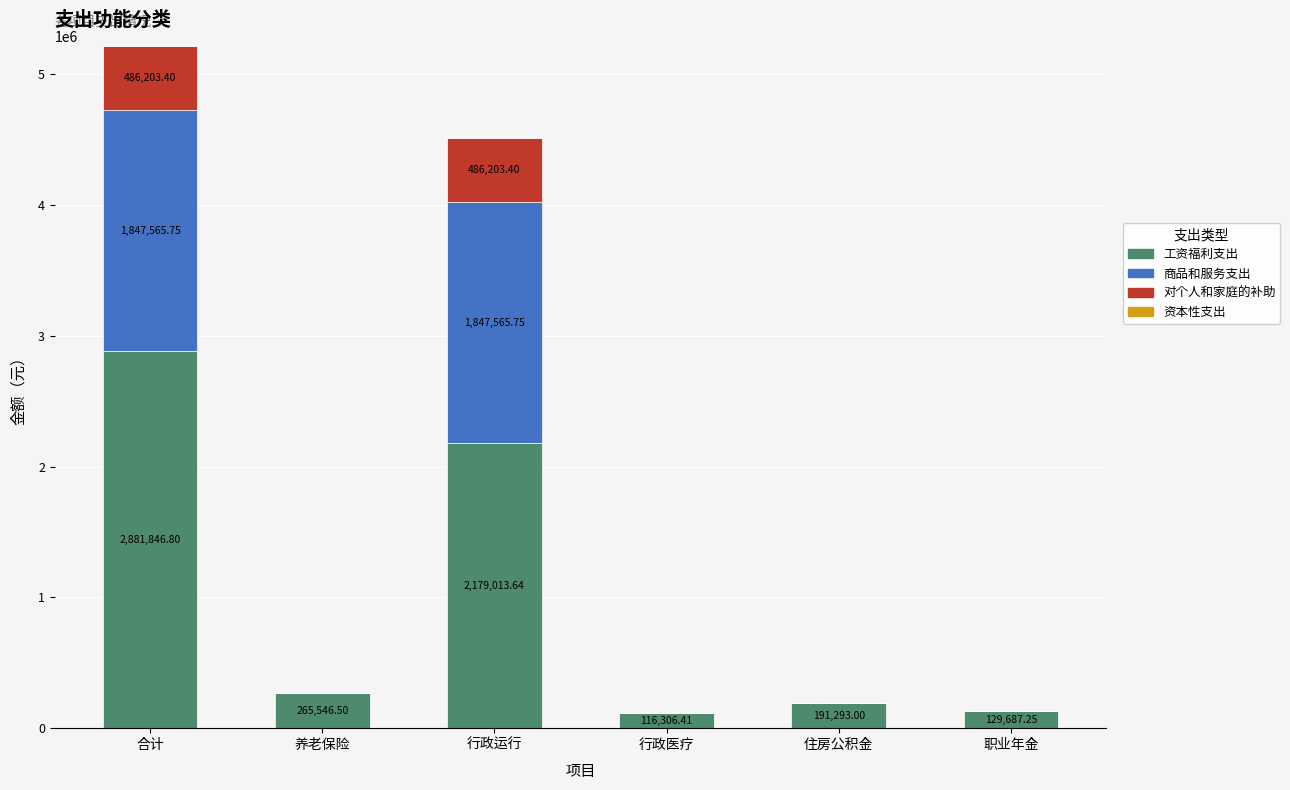

What is the total value across all series at 行政医疗?

116306.4